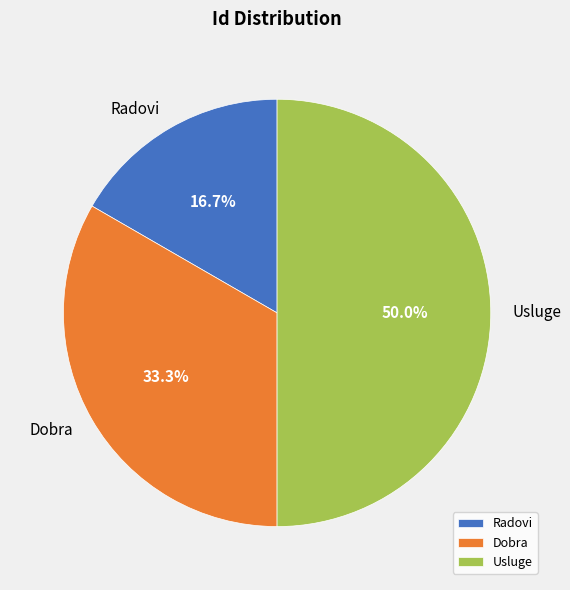

To the nearest percent, what portion does Radovi represent?

17%